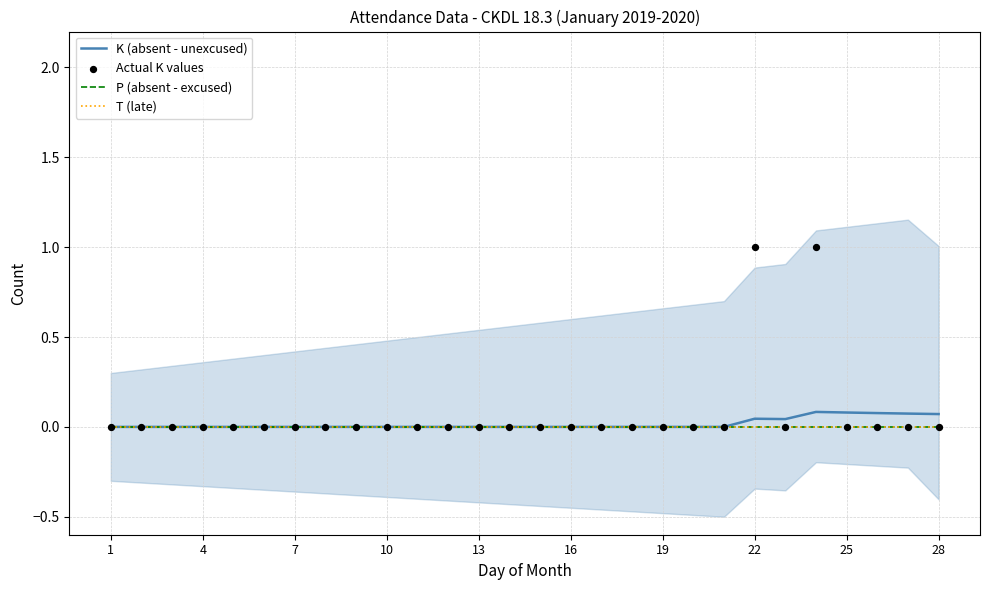

Which series has the widest spread of Y values?

Actual K values